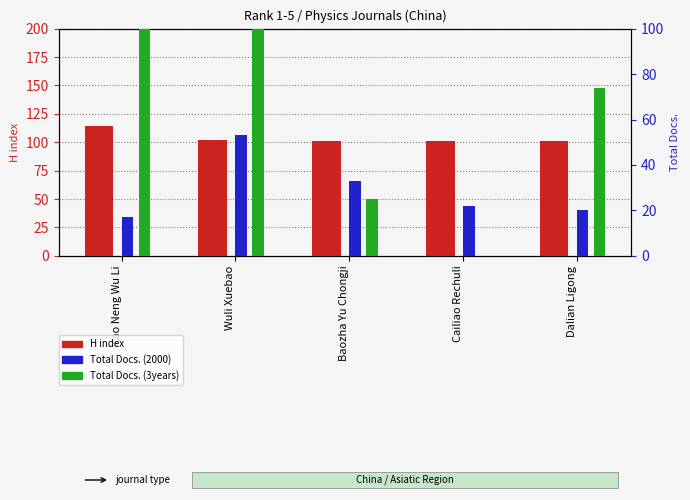

Which series has the widest spread of values?

Total Docs. (3years)